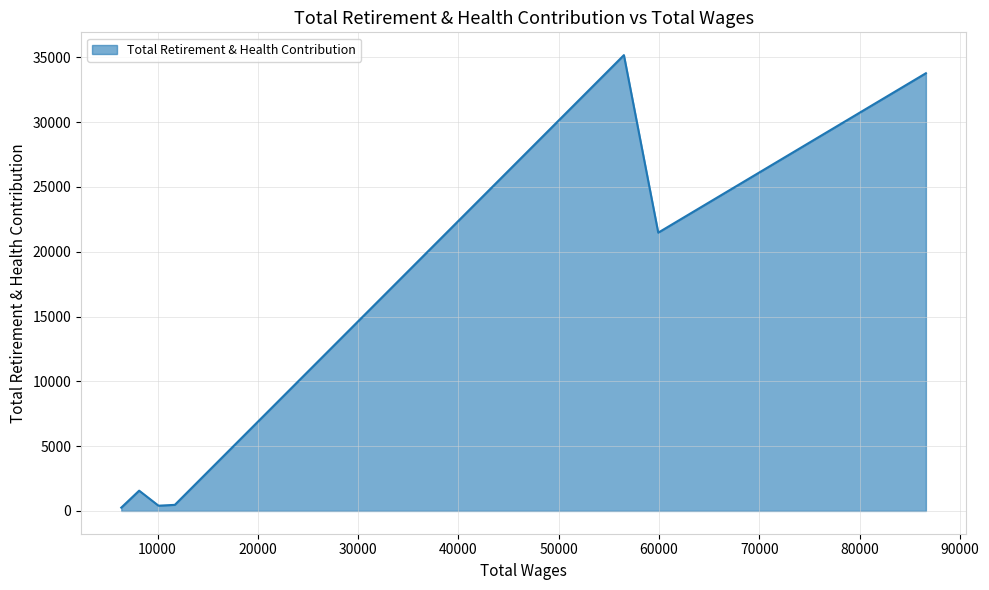

At which category does the chart reach its peak across all series?

56500.0